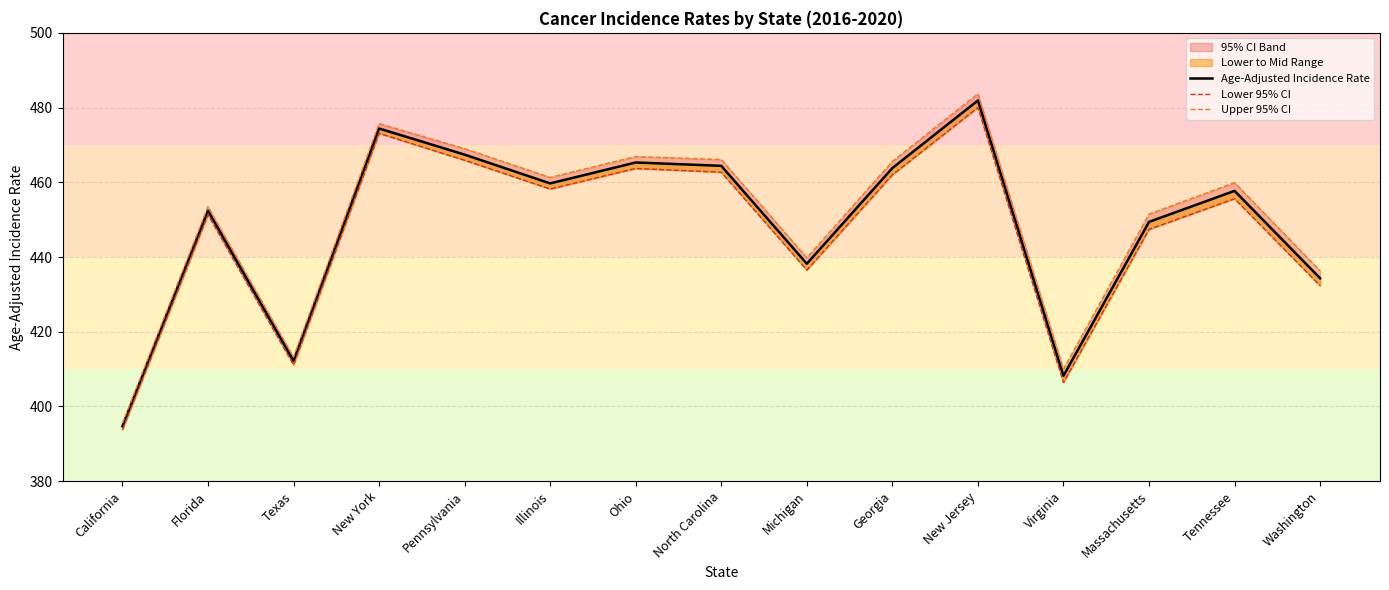

At how many categories does at least one series exceed 471?

2